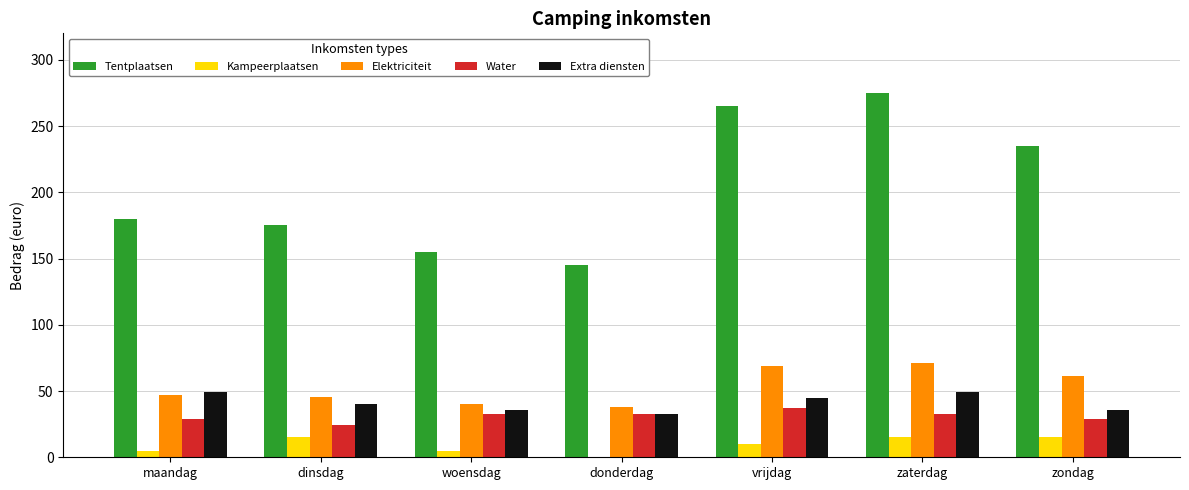

Is it true that Elektriciteit equals 61.1 at zondag?

True